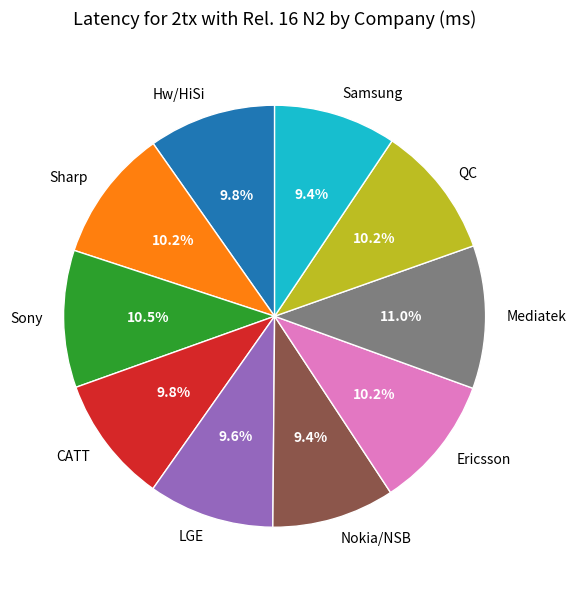

What percentage do LGE and Sharp together represent?

19.8%